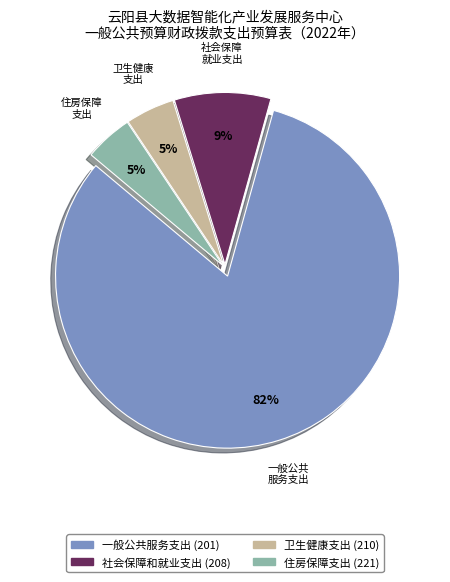

Between 一般公共服务支出 (201) and 卫生健康支出 (210), which is larger?

一般公共服务支出 (201)